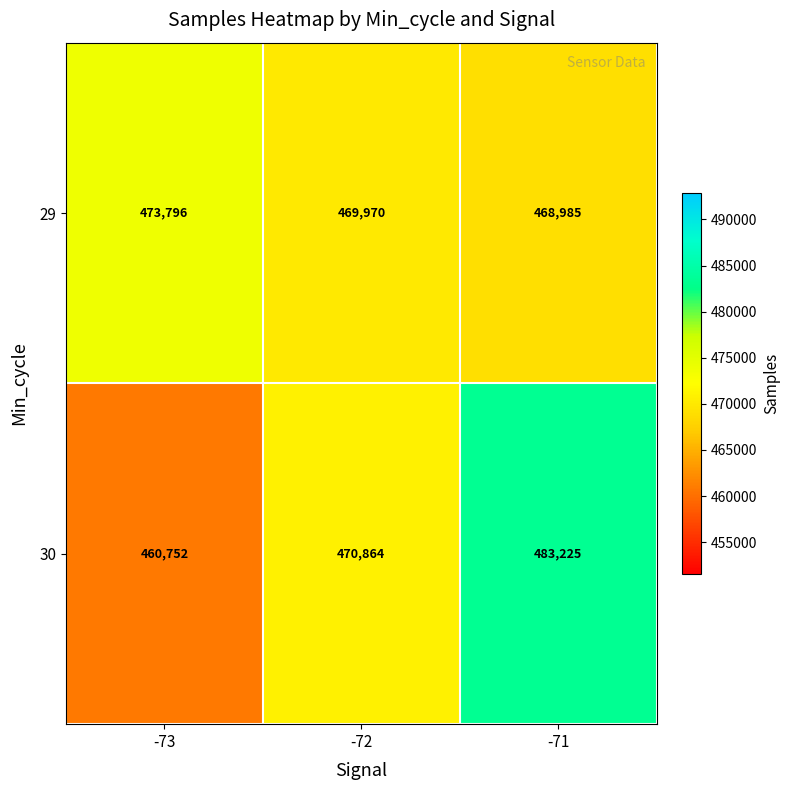

Between -73 and -72, which series saw the biggest shift?

30